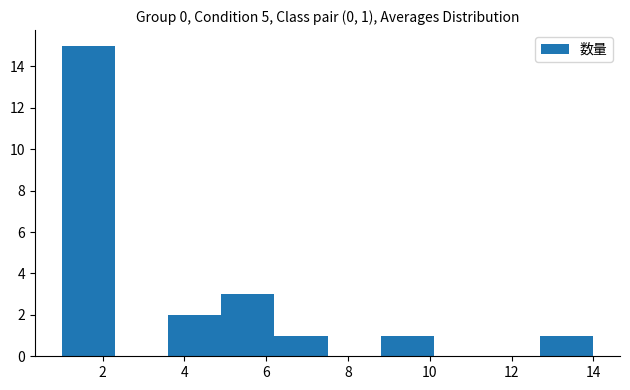

Which range on the x-axis has the tallest bar?

1.0 to 2.3